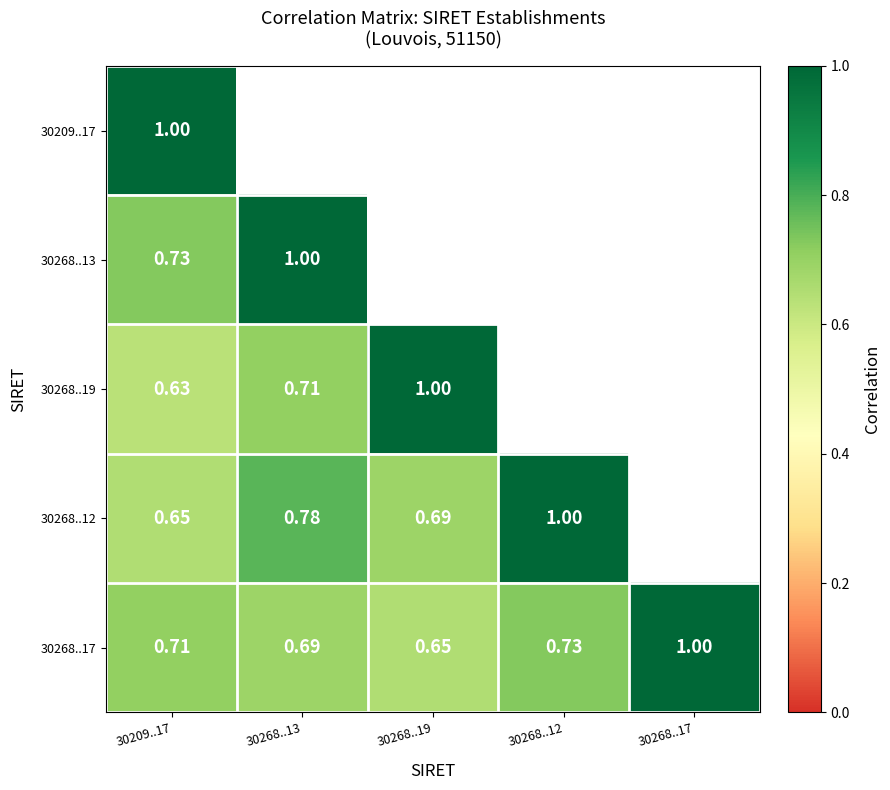

Is the value of 30268..17 at 30268..17 greater than the value of 30268..12 at 30209..17?

Yes